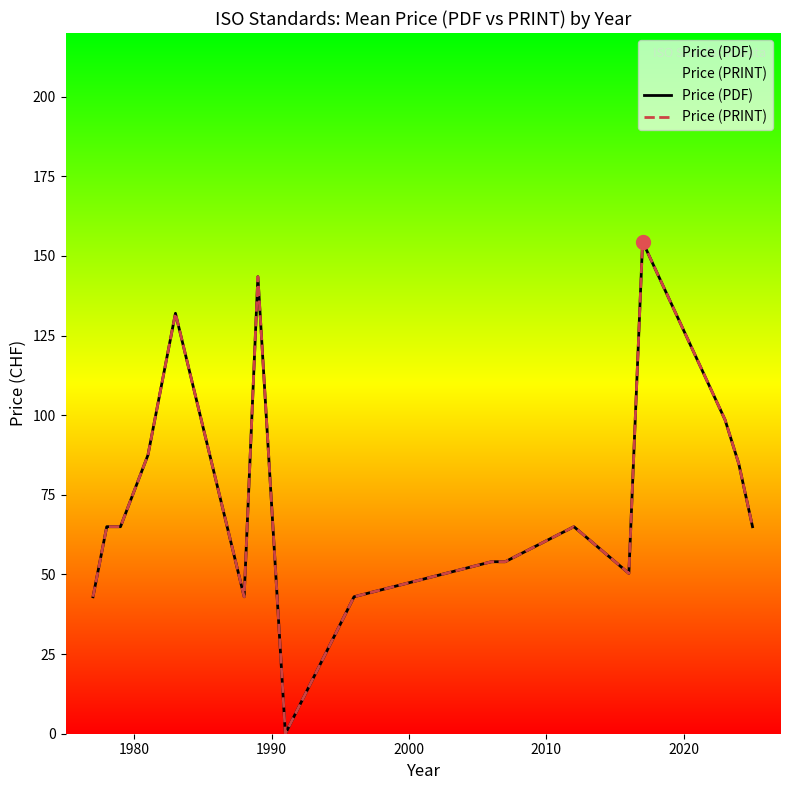

Is it true that Price (PRINT) equals 0.0 at 7?

True